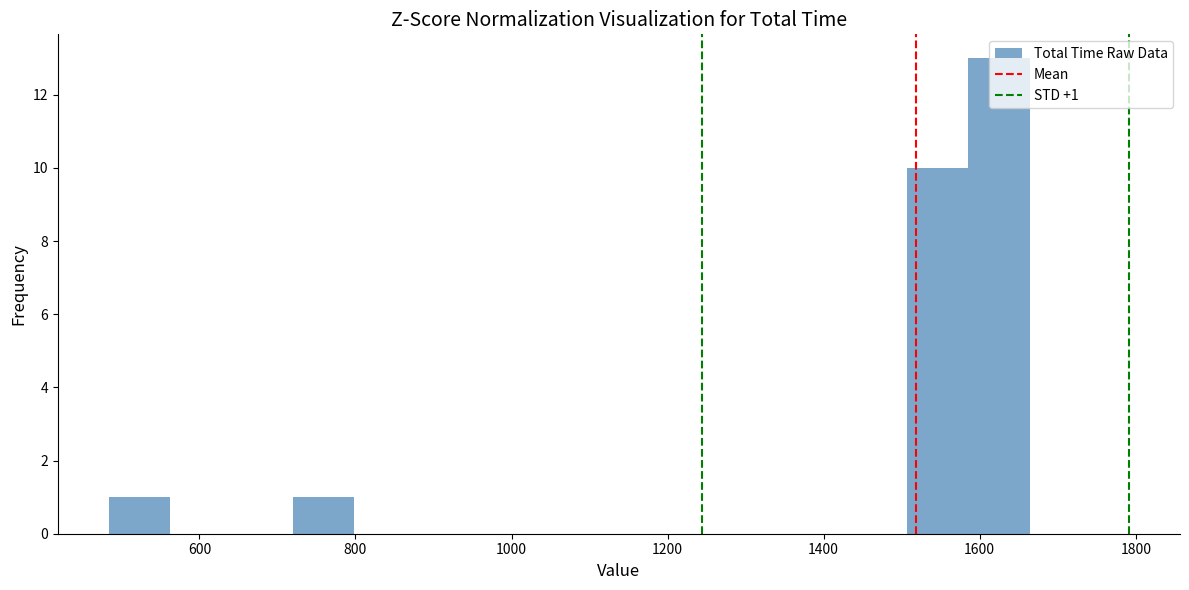

Read against the x-axis, roughly where is the centre of the tallest bar?

1620